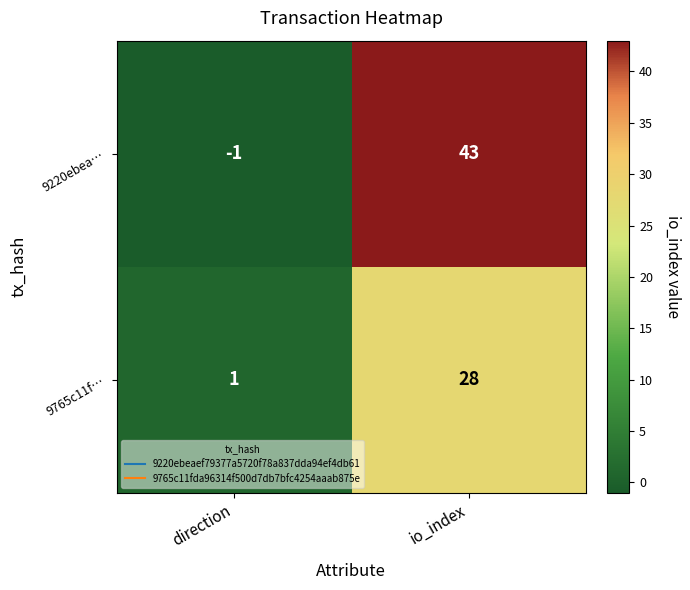

Is it true that 9765c11f… equals 28 at io_index?

True